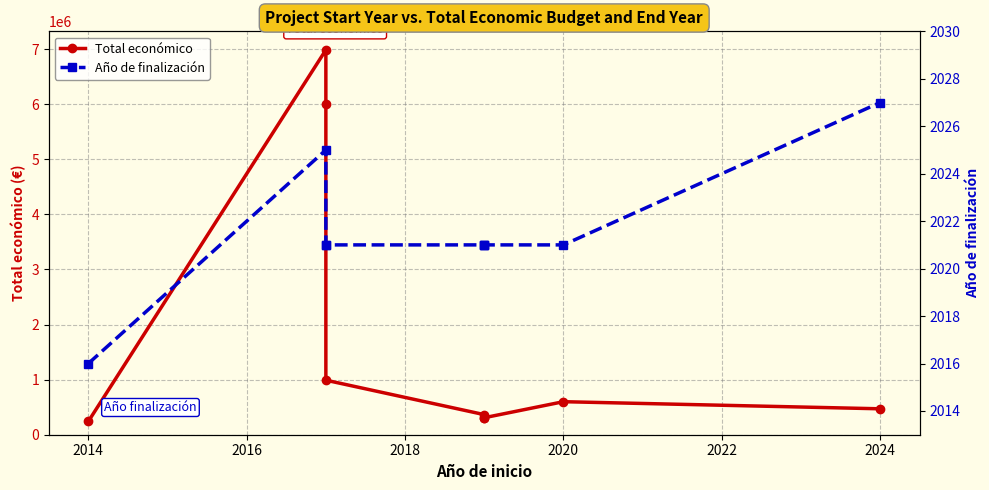

What is the value of the Total económico point at the 5th from the left?

365045